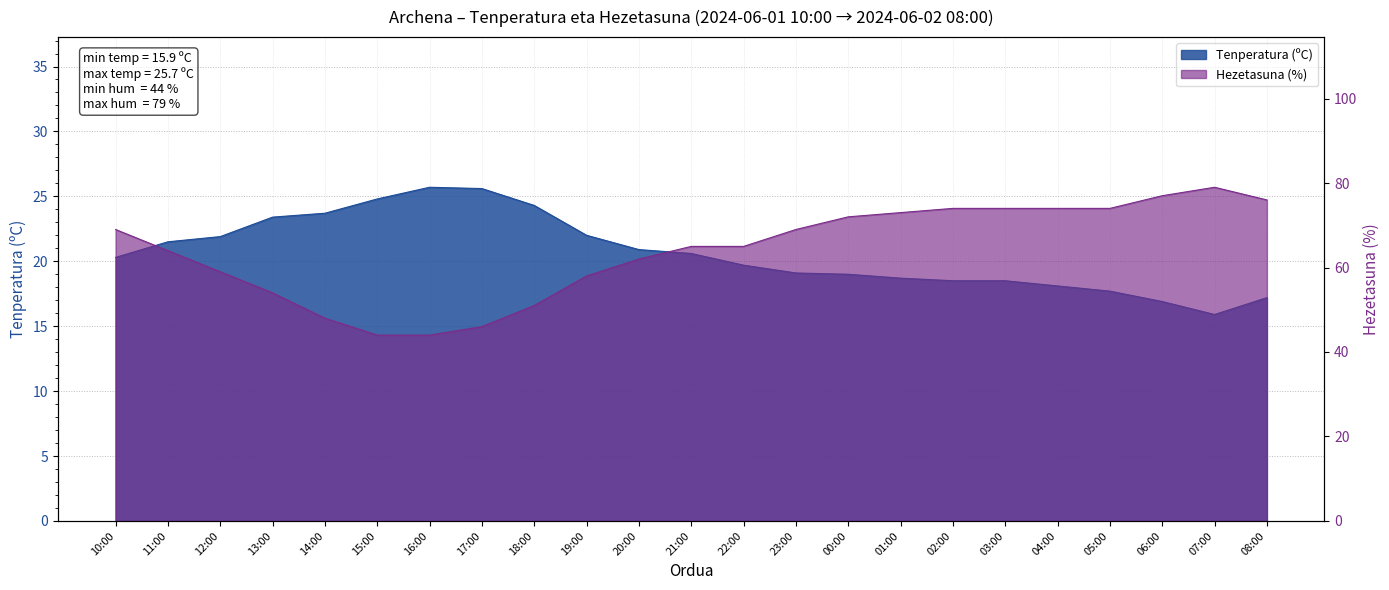

How many distinct data groups are displayed?

2